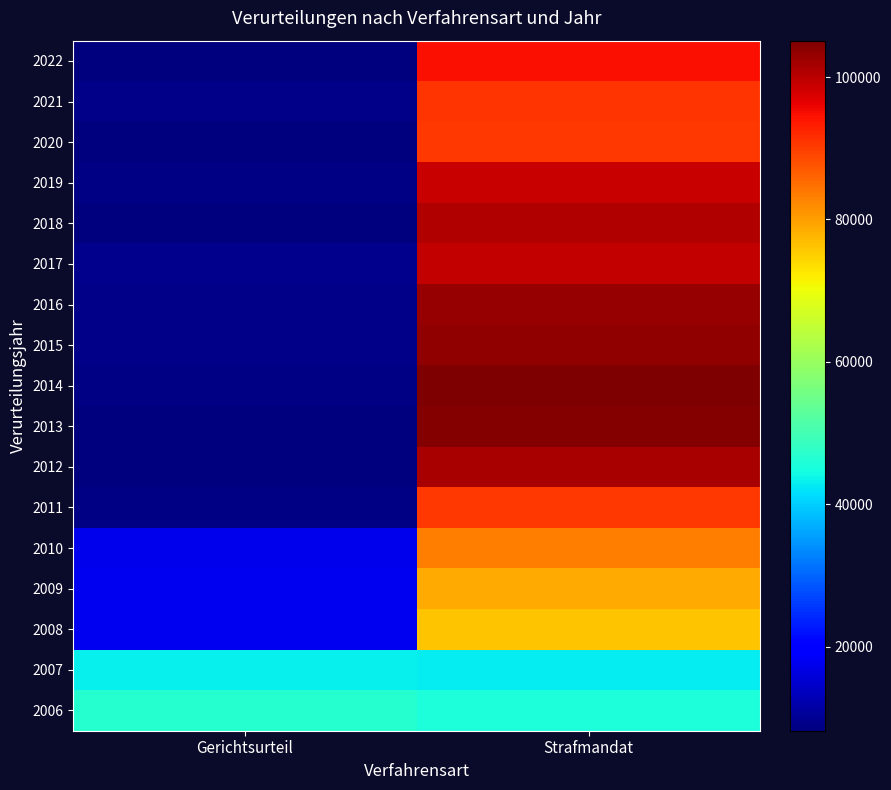

At which category is the sum across all series the highest?

Strafmandat